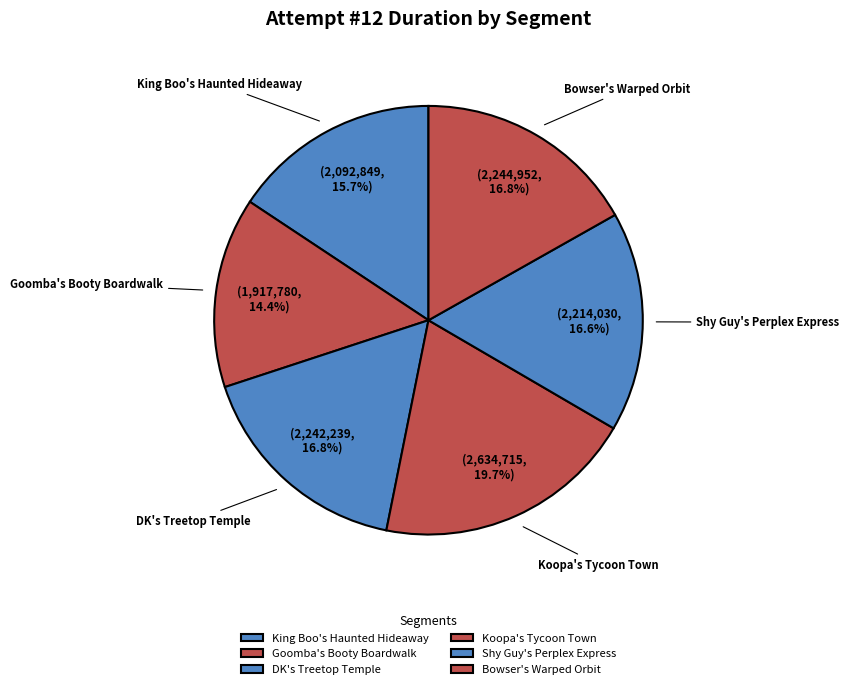

How many slices are in this pie chart?

6